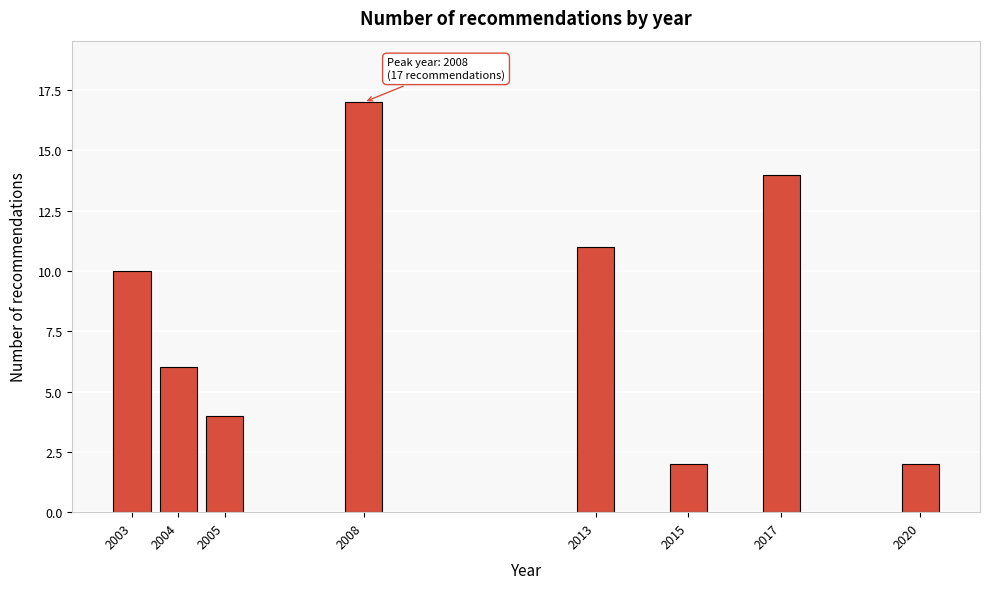

Reading right to left, extract all data points from this chart.

2	14	2	11	17	4	6	10